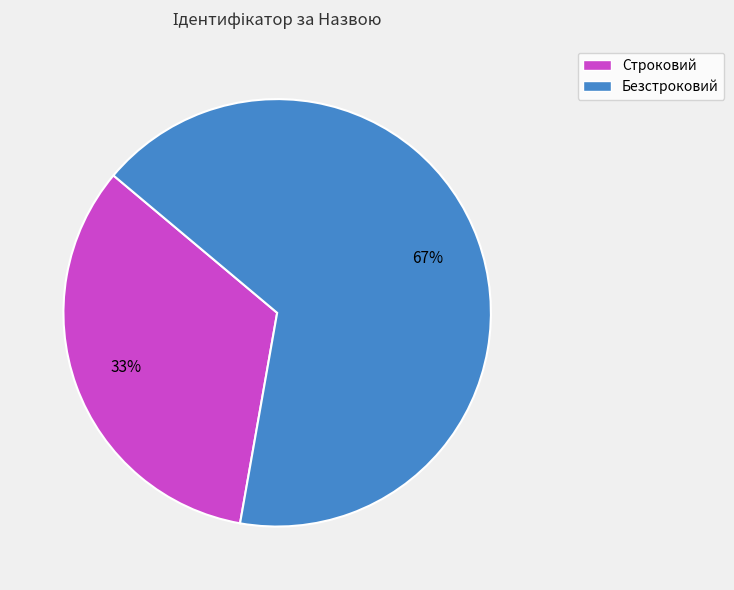

How many segments does this pie chart have?

2